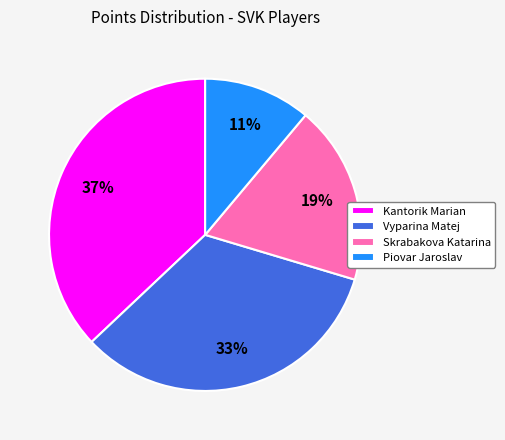

True or false: Skrabakova Katarina accounts for 19% of the total.

True